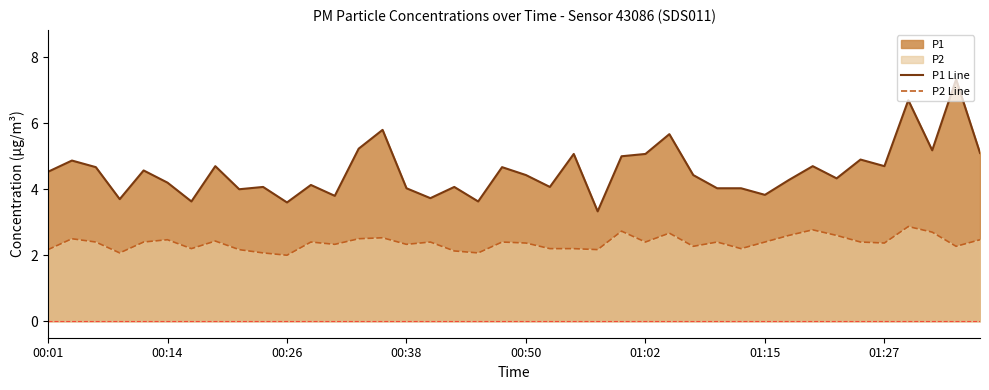

What is the minimum value shown in the chart?

2.0